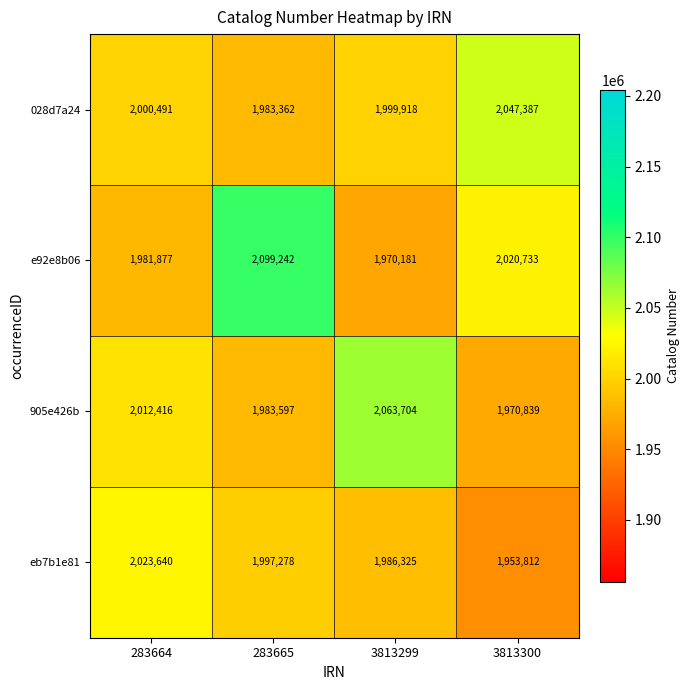

The value of 905e426b at 3813299 is 434937. True or false?

False